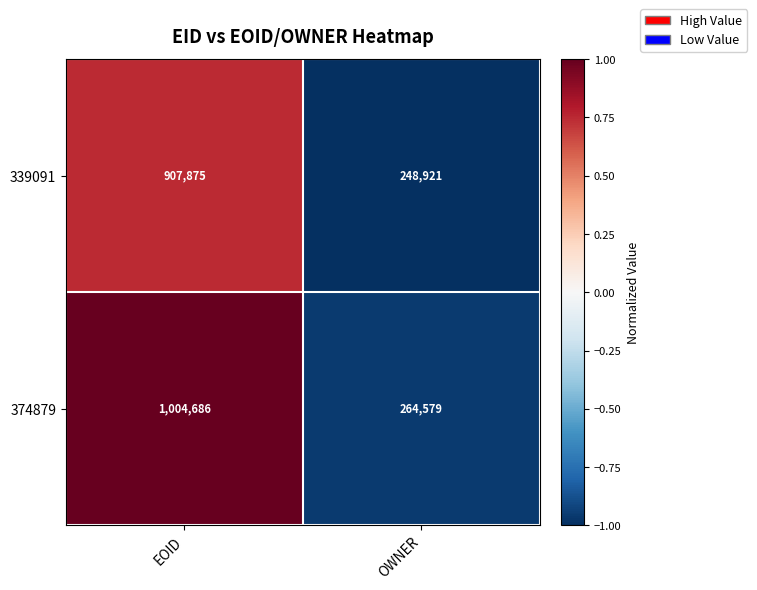

Reading right to left, extract all data points from this chart.

339091: OWNER=248921	EOID=907875
374879: OWNER=264579	EOID=1004686